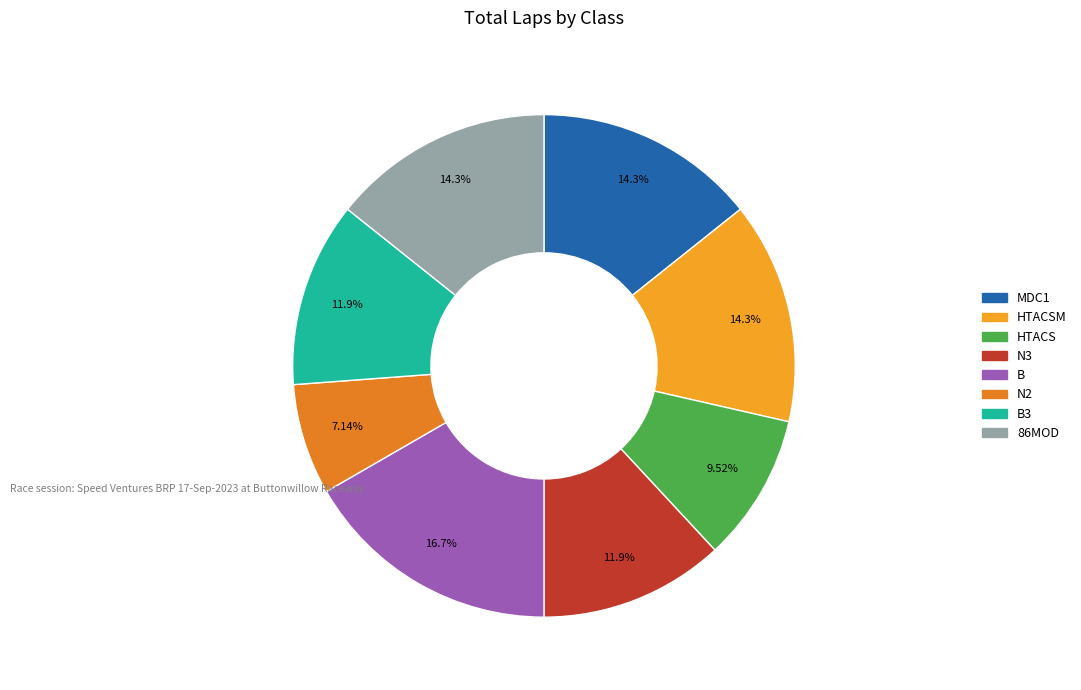

Is there any slice that represents more than half of the pie?

No